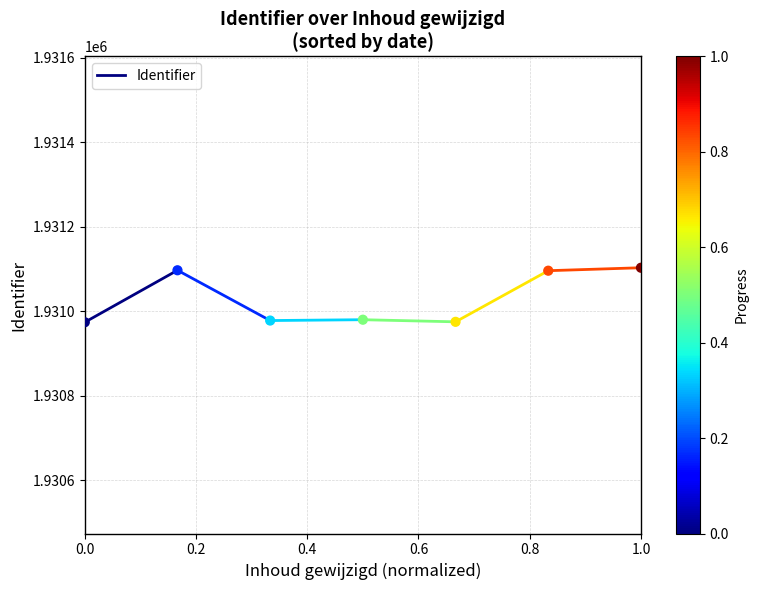

What is the average Y value?

1931029